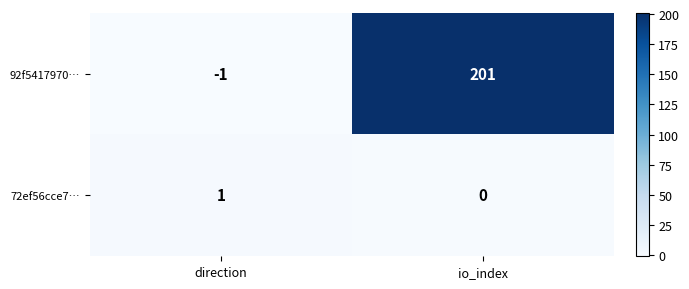

Is it true that 92f5417970… equals -1 at direction?

True